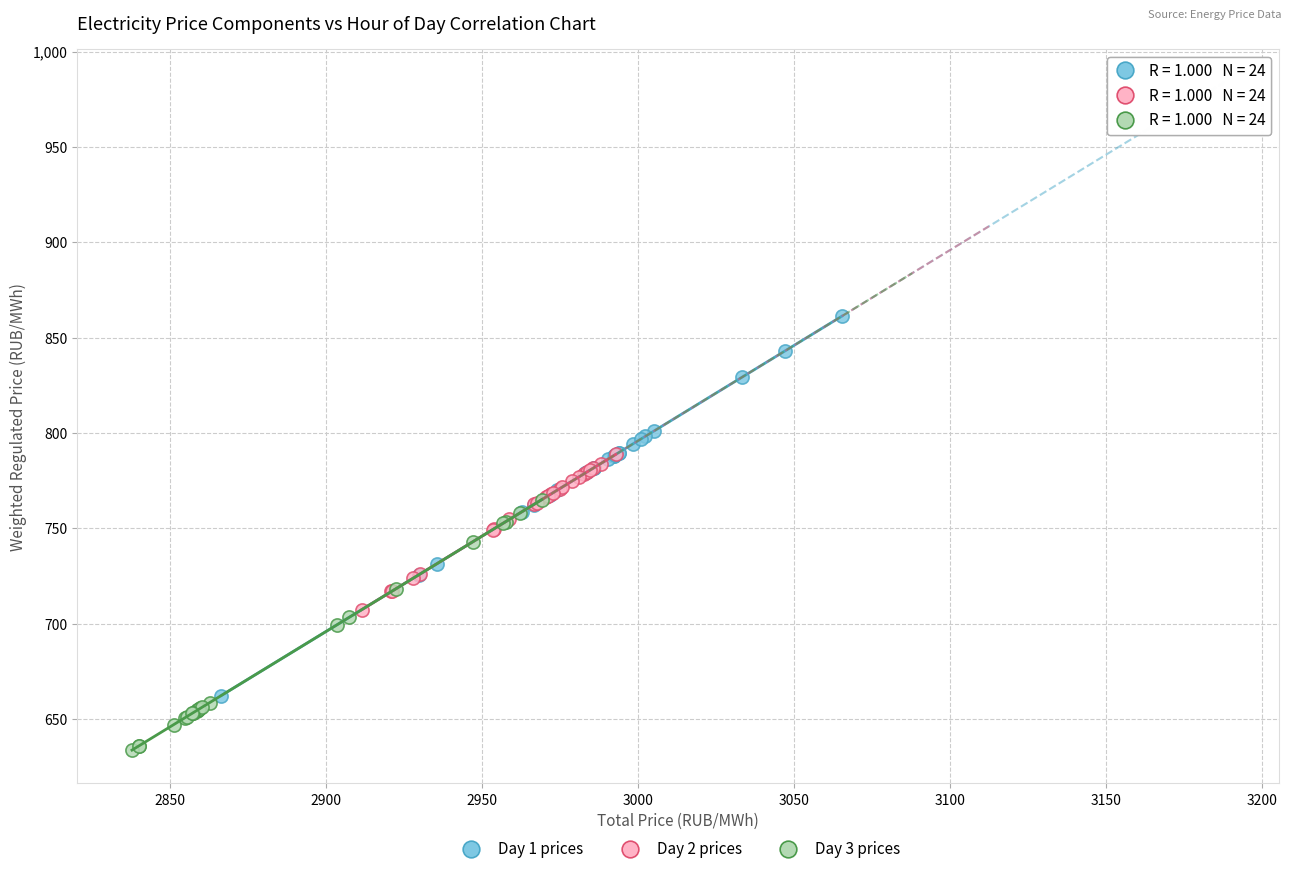

Which series reaches the minimum Y coordinate?

Day 3 prices